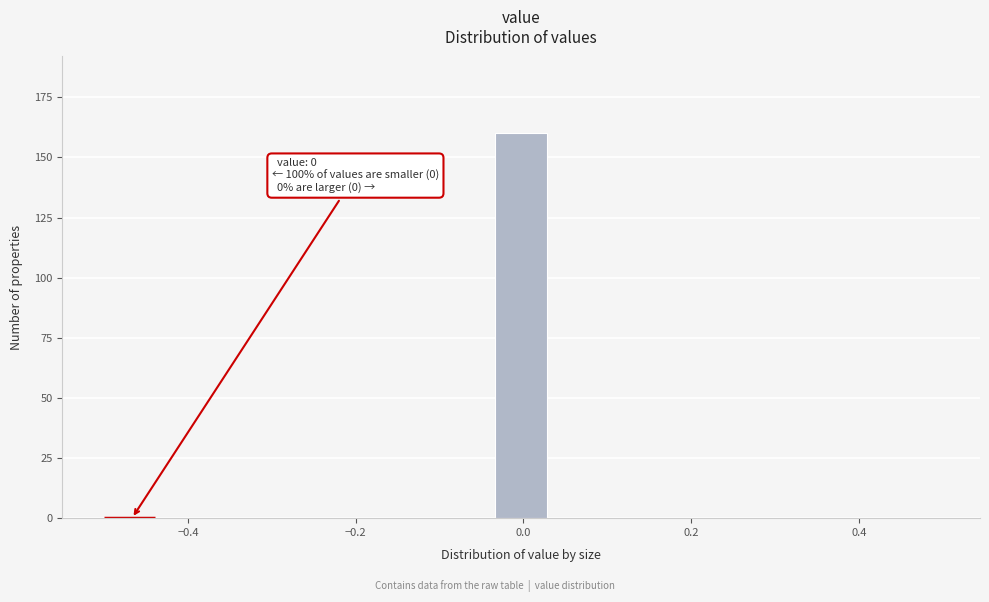

Around what value on the x-axis is the tallest bar? Give the approximate position of its centre, as read against the axis.

0.00